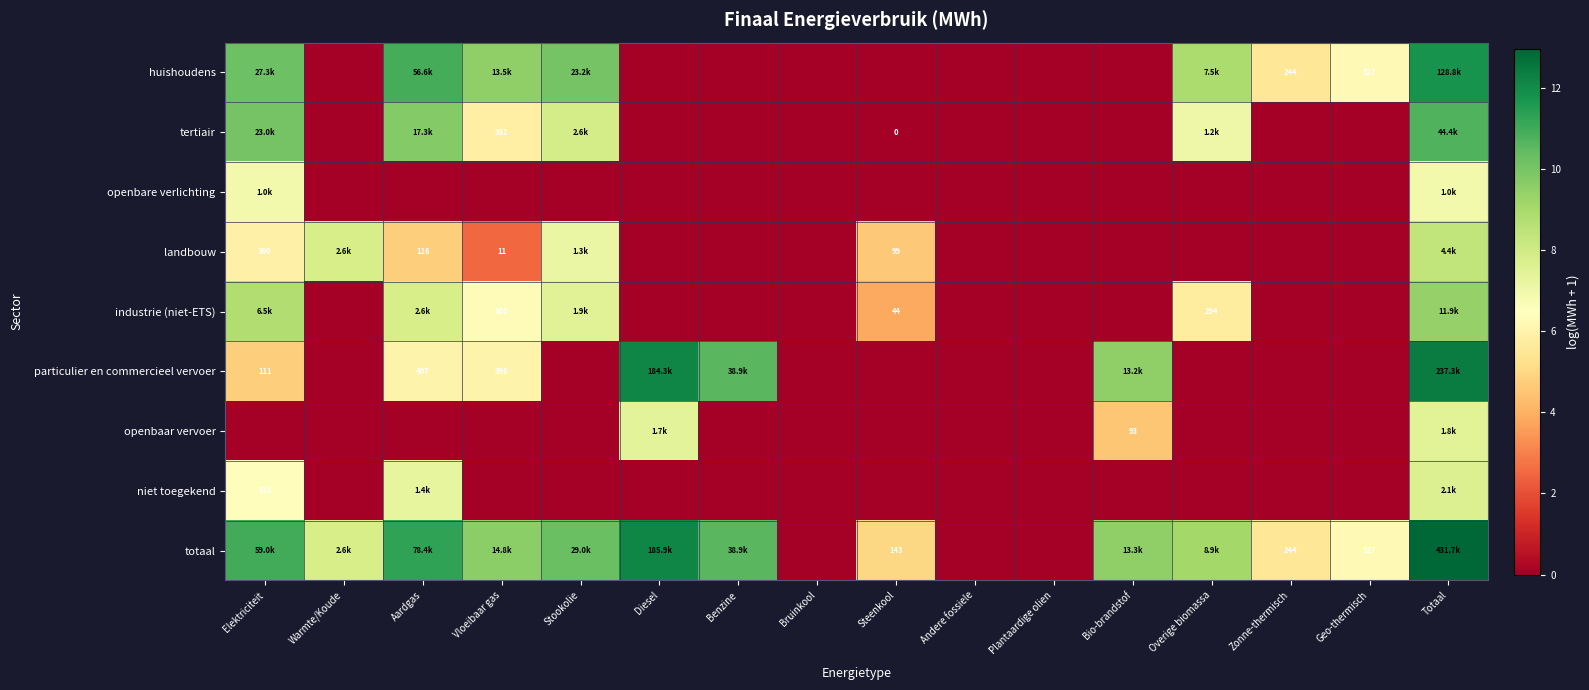

At which label does huishoudens reach its minimum?

Warmte/Koude